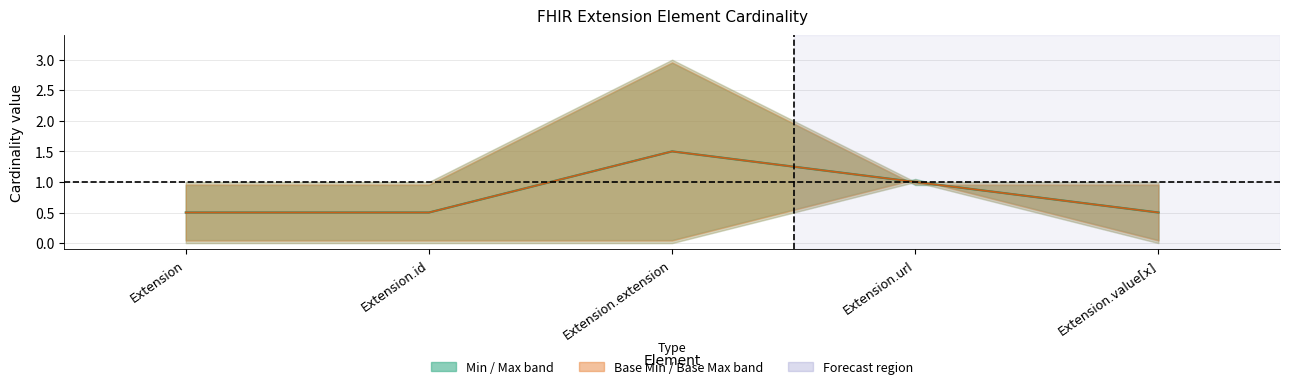

Rank the series at Extension.value[x] from lowest to highest value.

Min / Max (center), Base Min / Max (center)